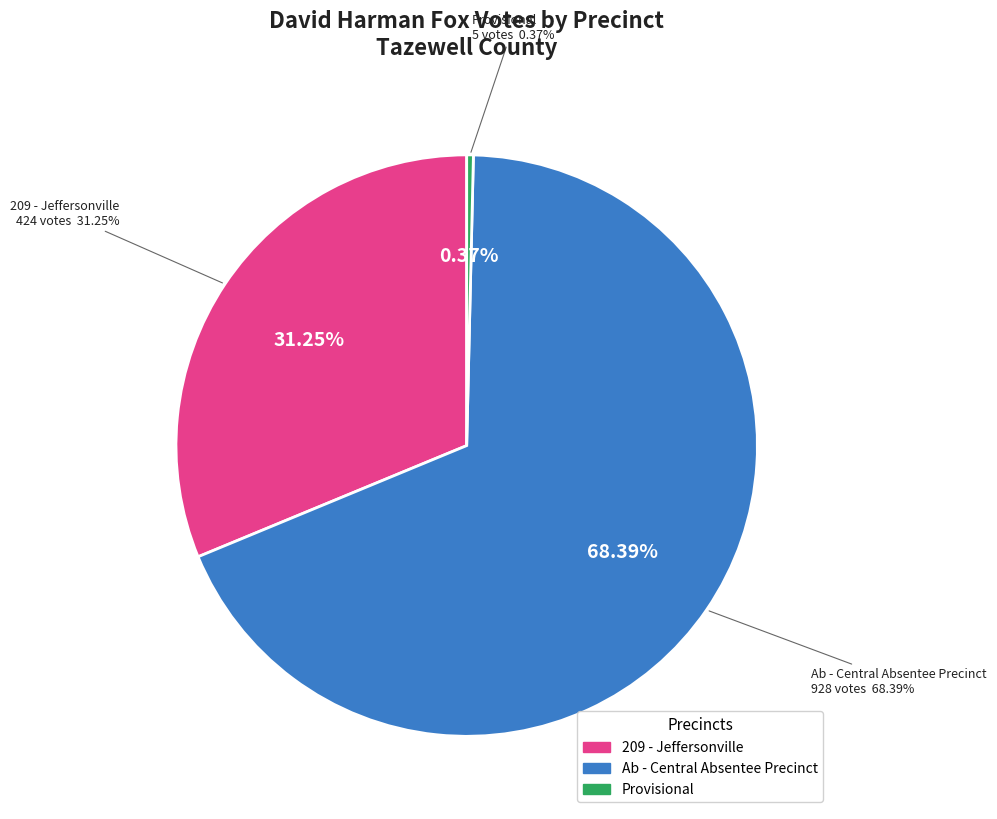

Which slice represents more than half of the pie?

Ab - Central Absentee Precinct